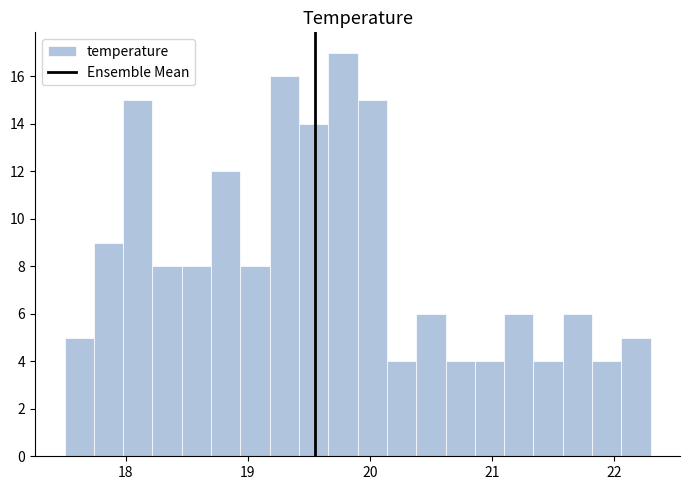

Around what value on the x-axis is the tallest bar? Give the approximate position of its centre, as read against the axis.

19.8